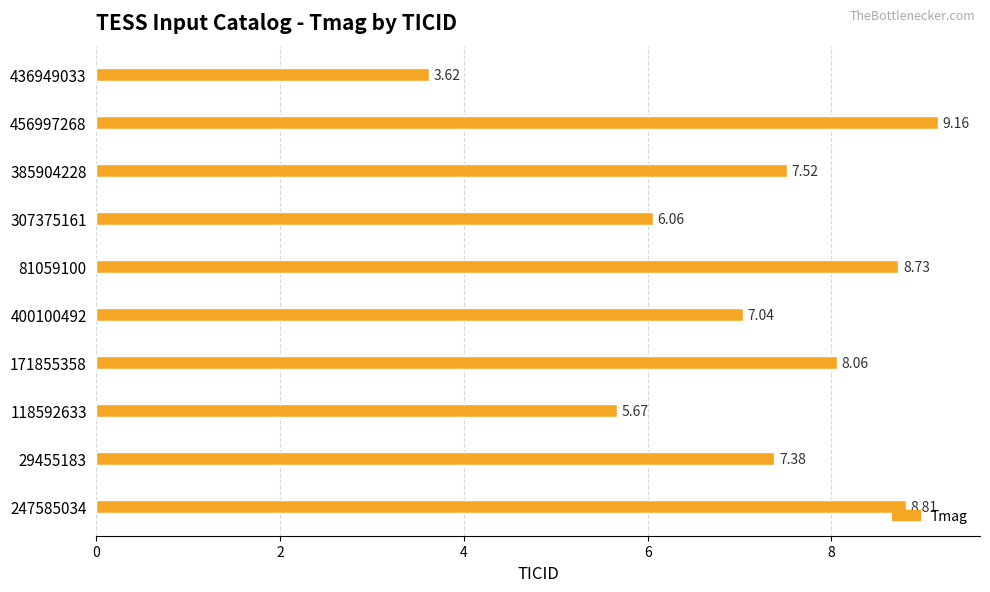

What is the maximum value shown in the chart?

9.2